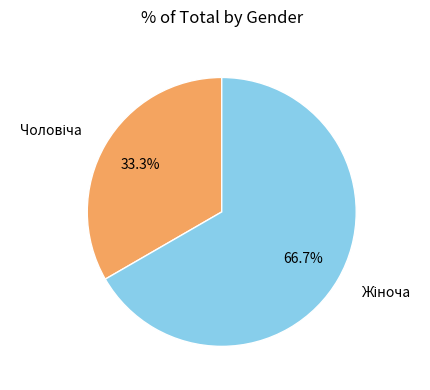

Does any single category account for the majority?

Yes